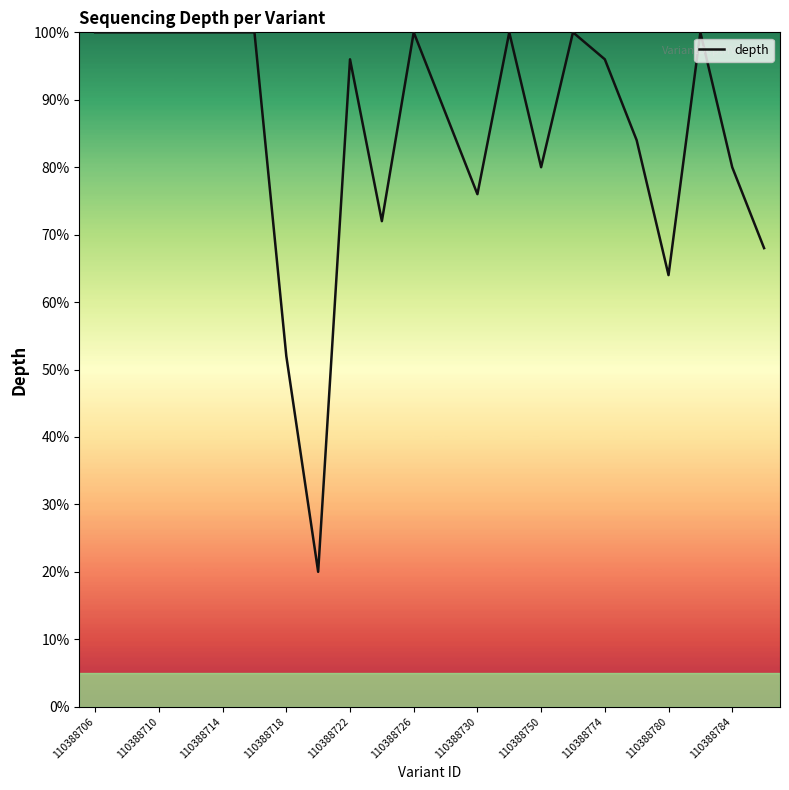

What is the difference between the maximum and minimum values?

80.0